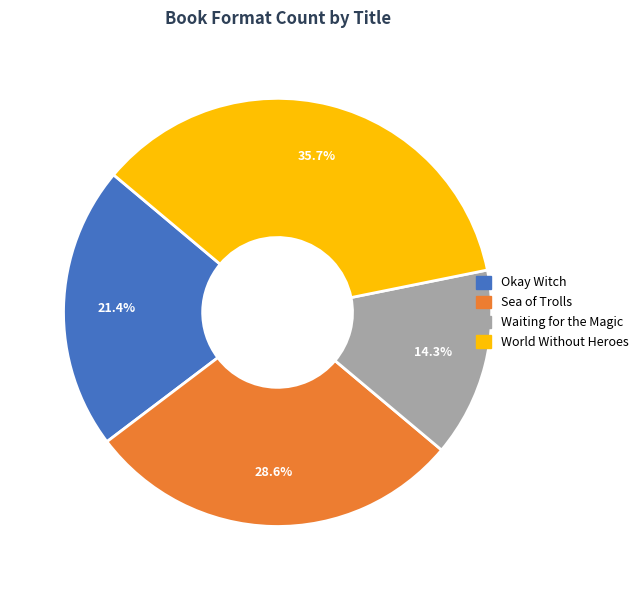

Which category has the biggest portion of the pie?

World Without Heroes